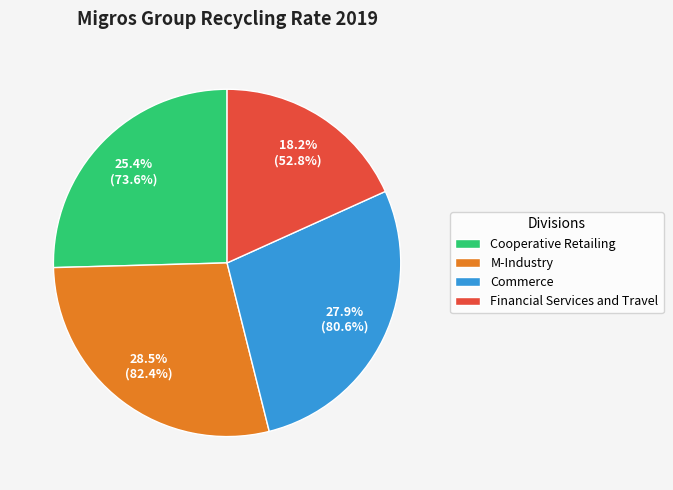

What percentage is NOT represented by M-Industry?

71.5%